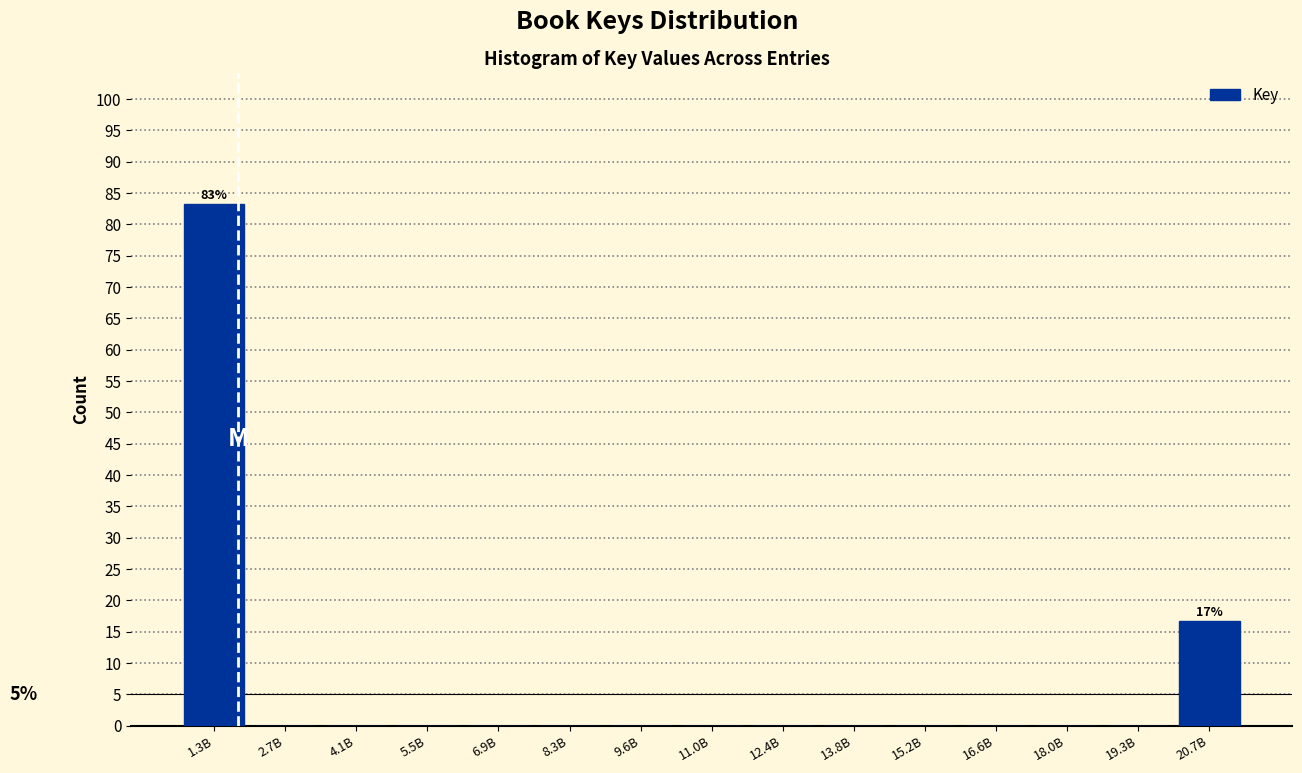

Reading left to right, extract all data points from this chart.

1.3B=83.3	2.7B=0.0	4.1B=0.0	5.5B=0.0	6.9B=0.0	8.3B=0.0	9.6B=0.0	11.0B=0.0	12.4B=0.0	13.8B=0.0	15.2B=0.0	16.6B=0.0	18.0B=0.0	19.3B=0.0	20.7B=16.7